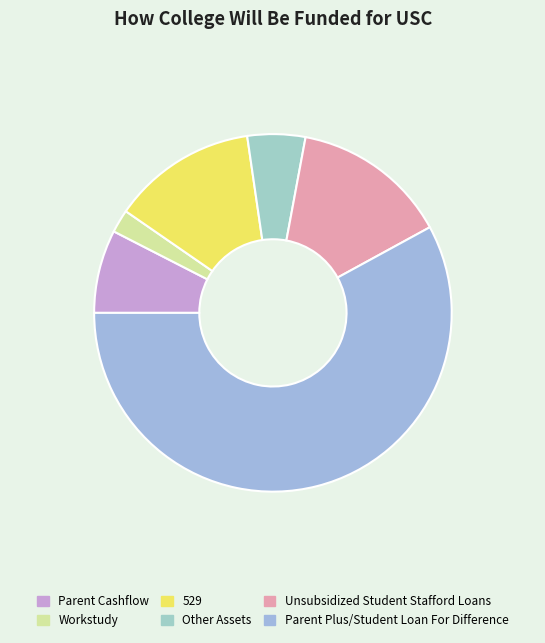

To the nearest percent, what percentage of the pie is Other Assets?

5%